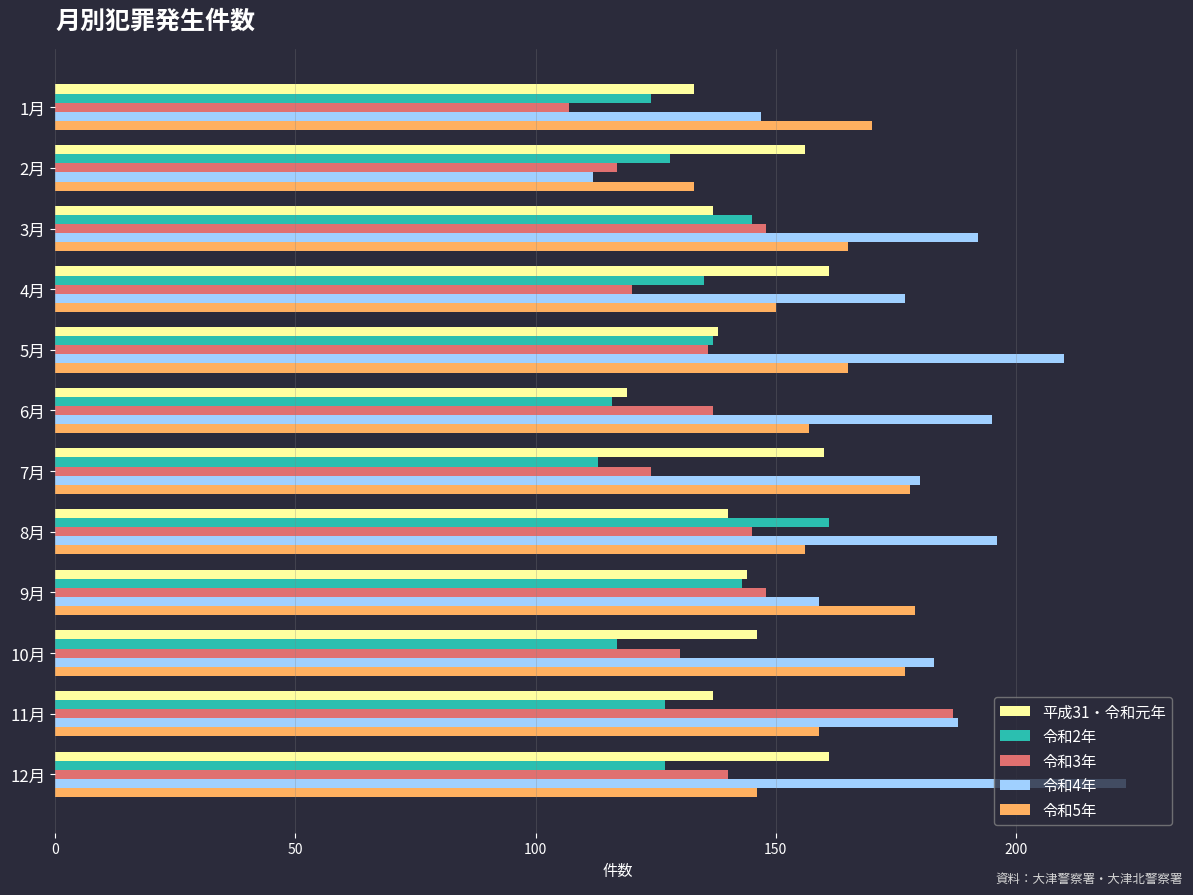

What value does the 令和2年 series have at 10月?

117